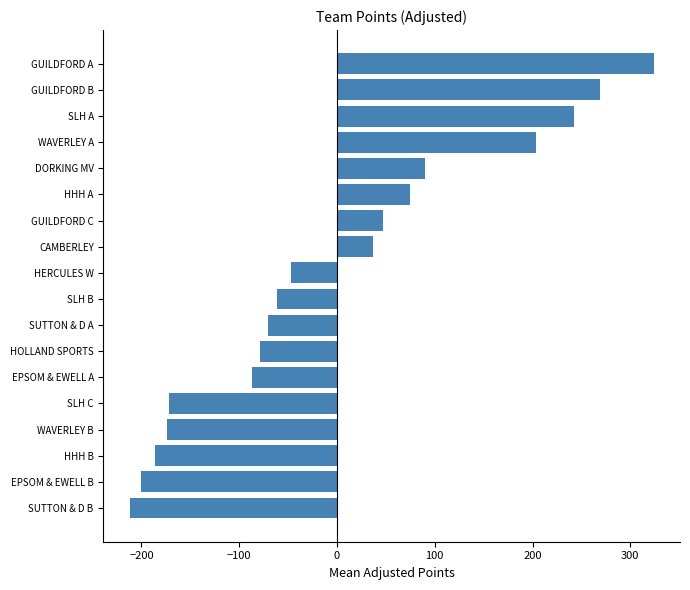

Where is the data nearest to the value 56?

GUILDFORD C